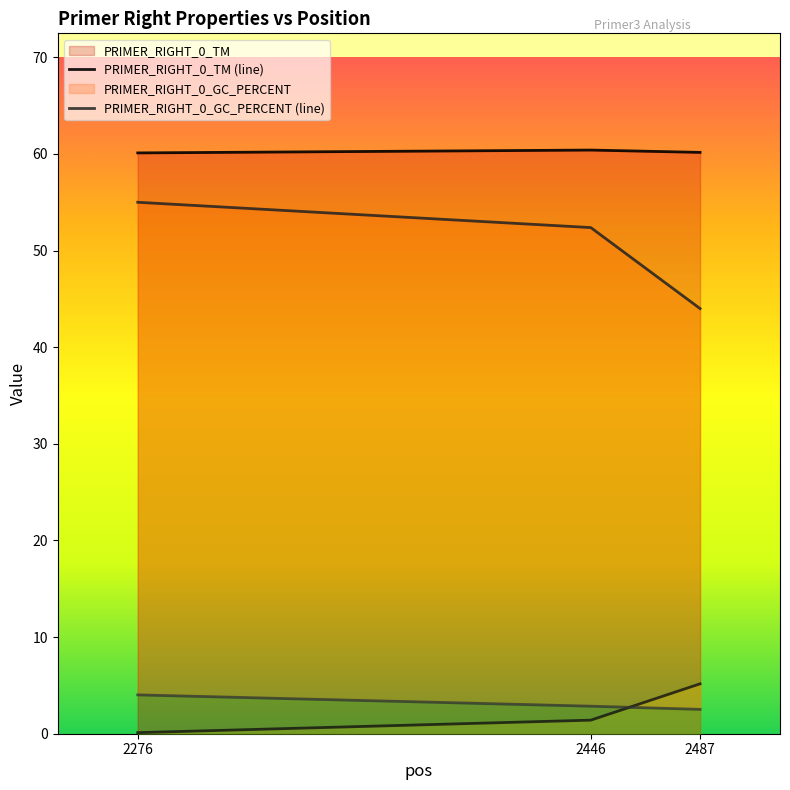

What is the value of the pen point at the 1st from the left?

0.1